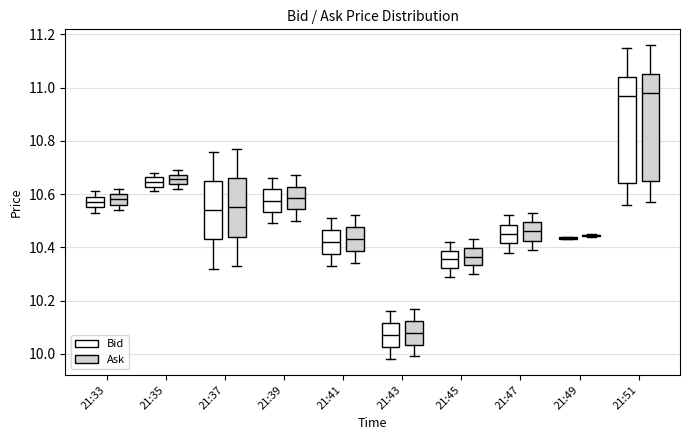

Reading left to right, transcribe this box plot: for each box, give where its median line is, the range the box spans, and where its two whiskers end, as read against the y-axis. The values are not printed on the chart, so give them approximately, as read against the axis.

21:33 (Bid): median 10.58, box 10.56 to 10.60, whiskers 10.54 to 10.62
21:33 (Ask): median 10.58, box 10.56 to 10.60, whiskers 10.54 to 10.62
21:35 (Bid): median 10.64, box 10.62 to 10.66, whiskers 10.62 (just below the box's lower edge) to 10.68
21:35 (Ask): median 10.66, box 10.64 to 10.68, whiskers 10.62 to 10.70
21:37 (Bid): median 10.54, box 10.44 to 10.66, whiskers 10.32 to 10.76
21:37 (Ask): median 10.56, box 10.44 to 10.66, whiskers 10.34 to 10.78
21:39 (Bid): median 10.58, box 10.54 to 10.62, whiskers 10.50 to 10.66
21:39 (Ask): median 10.58, box 10.54 to 10.62, whiskers 10.50 to 10.68
21:41 (Bid): median 10.42, box 10.38 to 10.46, whiskers 10.34 to 10.52
21:41 (Ask): median 10.44, box 10.38 to 10.48, whiskers 10.34 to 10.52
21:43 (Bid): median 10.08, box 10.02 to 10.12, whiskers 9.98 to 10.16
21:43 (Ask): median 10.08, box 10.04 to 10.12, whiskers 10.00 to 10.18
21:45 (Bid): median 10.36, box 10.32 to 10.38, whiskers 10.30 to 10.42
21:45 (Ask): median 10.36, box 10.34 to 10.40, whiskers 10.30 to 10.44
21:47 (Bid): median 10.46, box 10.42 to 10.48, whiskers 10.38 to 10.52
21:47 (Ask): median 10.46, box 10.42 to 10.50, whiskers 10.40 to 10.54
21:49 (Bid): box collapsed to a line at 10.44, whiskers 10.44 to 10.44
21:49 (Ask): box collapsed to a line at 10.44, whiskers 10.44 to 10.46
21:51 (Bid): median 10.98, box 10.64 to 11.04, whiskers 10.56 to 11.16
21:51 (Ask): median 10.98, box 10.66 to 11.06, whiskers 10.58 to 11.16